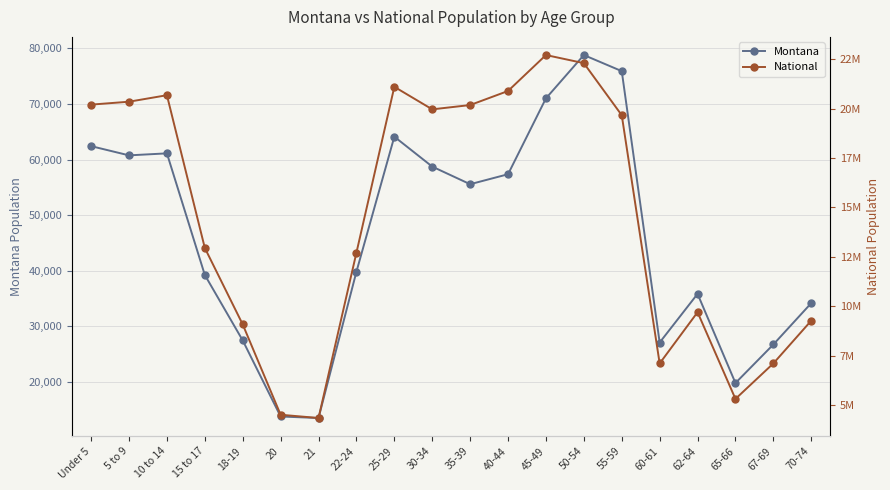

How many values in the National series exceed 19664805?

9